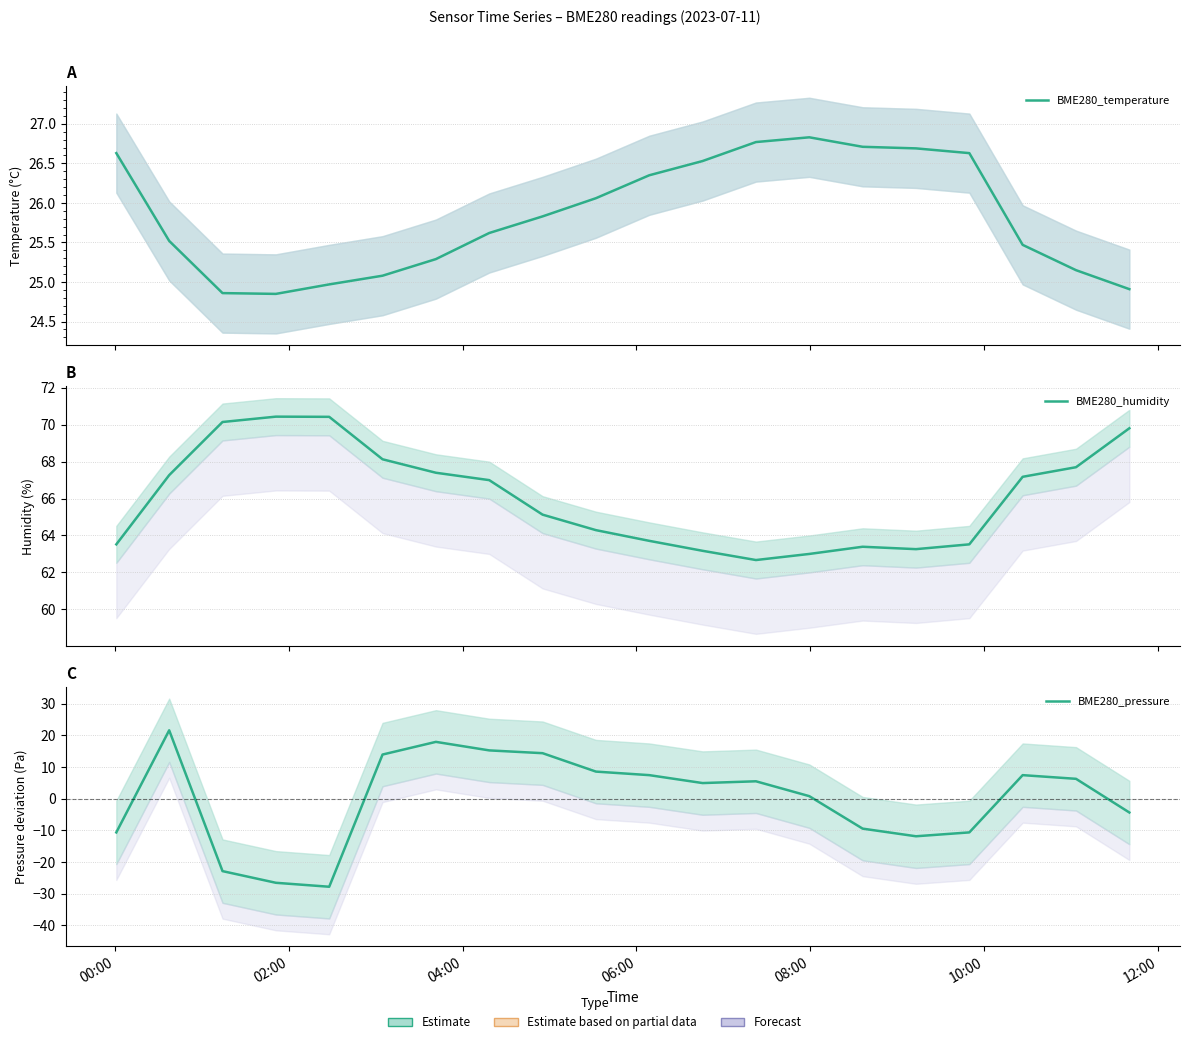

What is the label of the 20th point from the right?

00:00